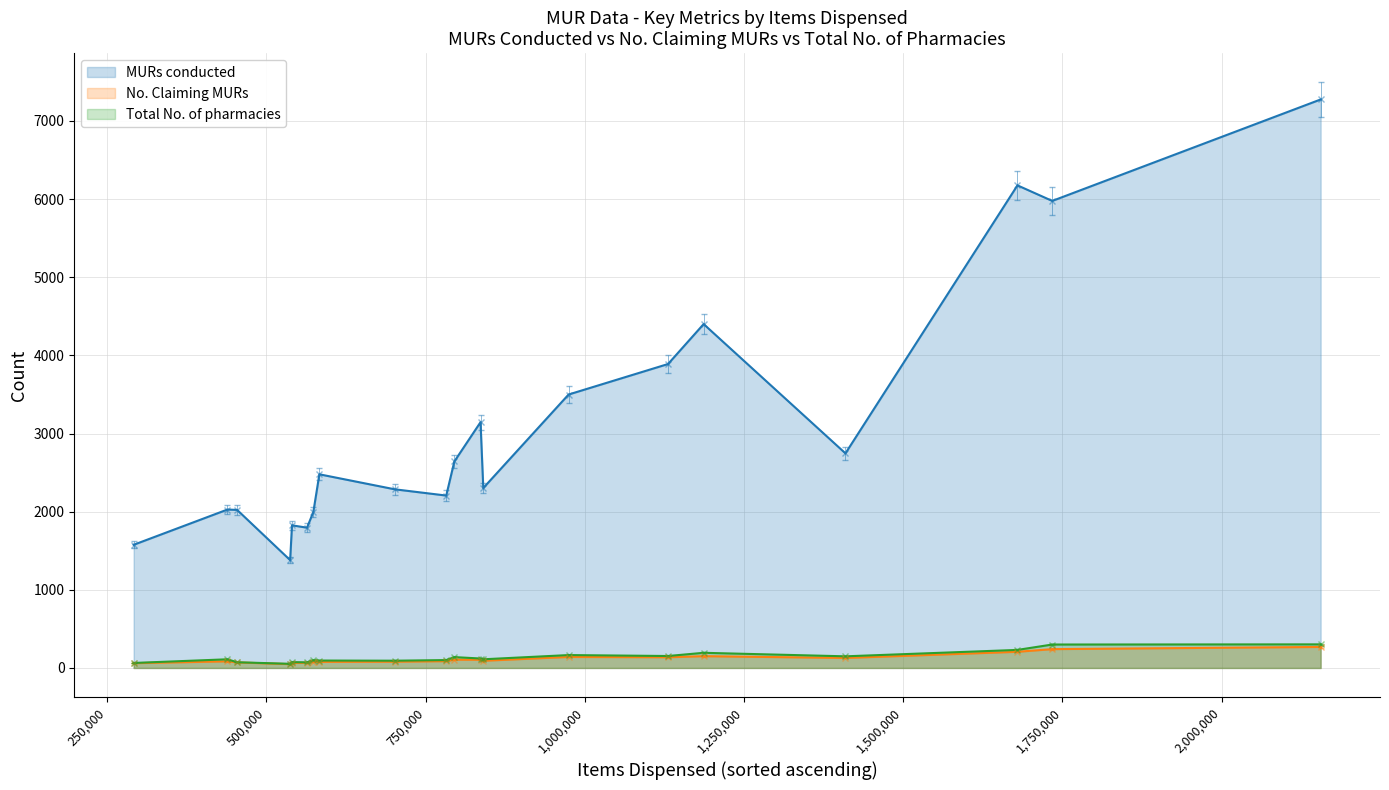

Count the number of data series in this chart.

3